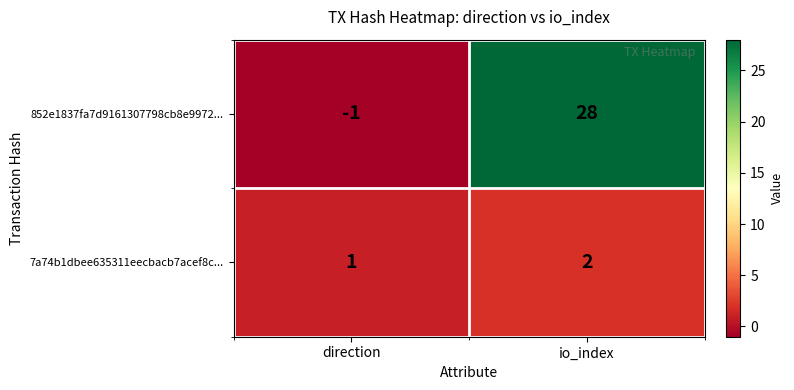

Reading left to right, list all the values displayed in this chart.

852e1837fa7d9161307798cb8e9972...: -1	28
7a74b1dbee635311eecbacb7acef8c...: 1	2